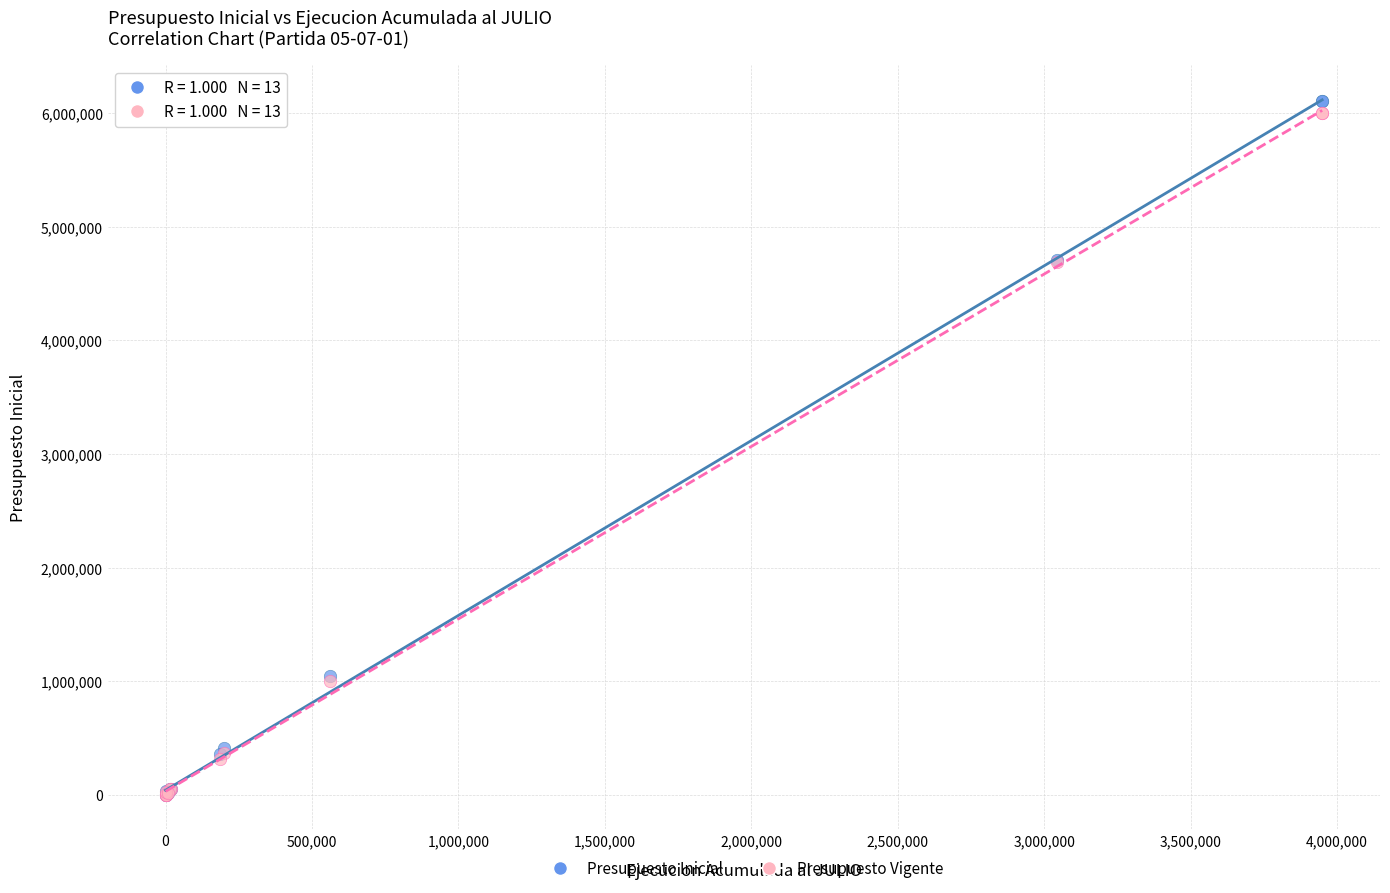

Which series has the largest Y range (max minus min)?

Presupuesto Inicial